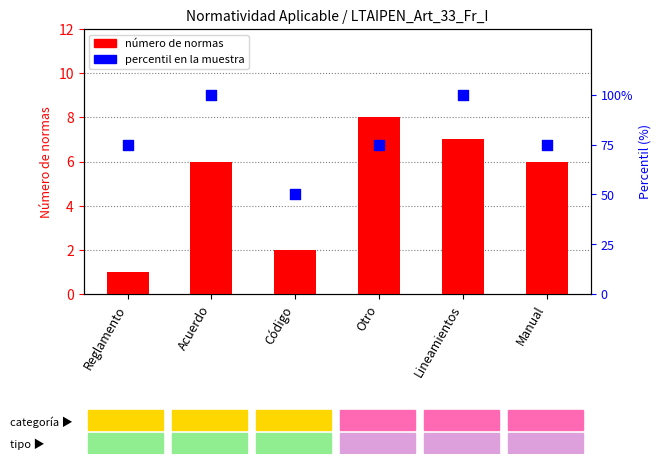

What are all the series names shown in the legend?

número de normas, percentil en la muestra